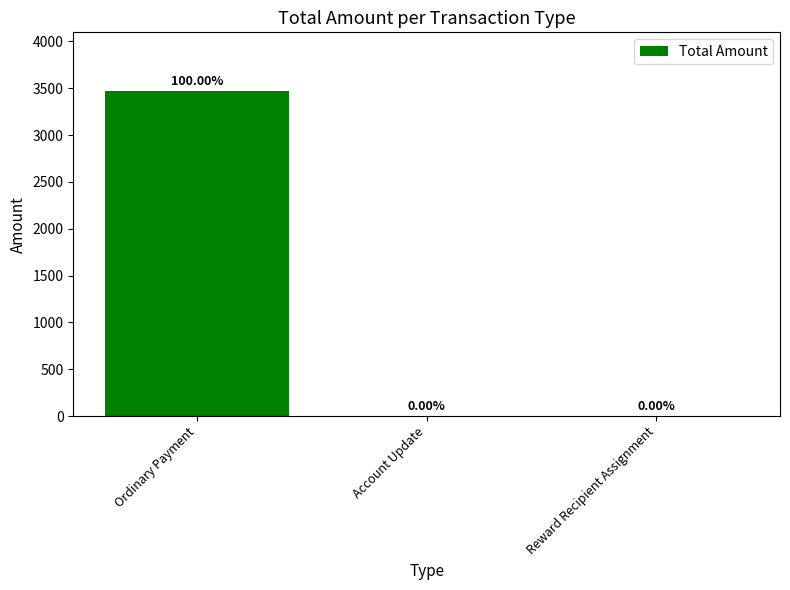

What is the sum of the values at Account Update and Ordinary Payment?

3472.7